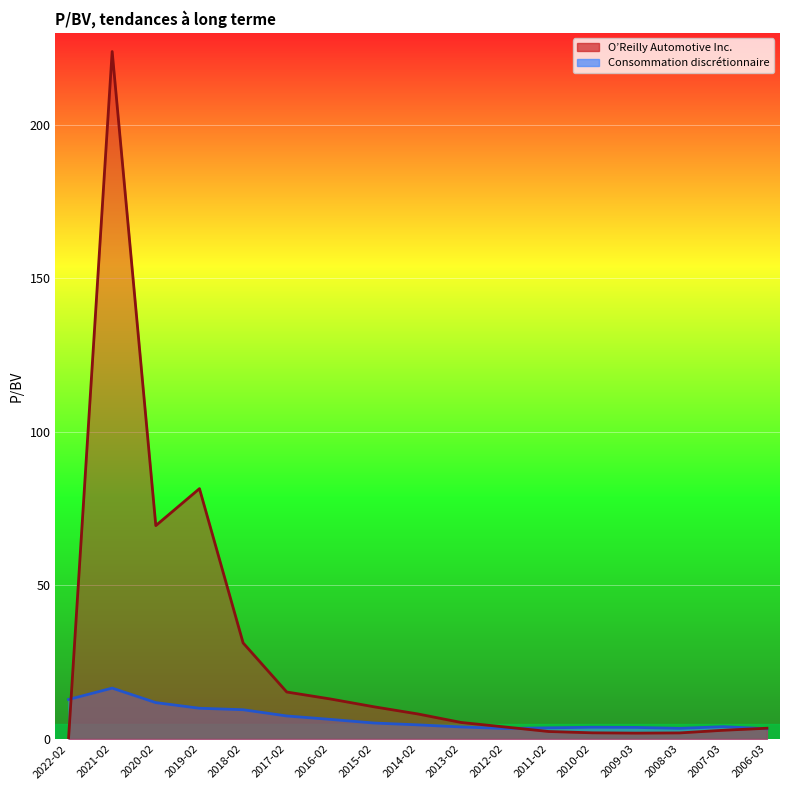

Which series changed the most between 2021-02 and 2015-02?

O’Reilly Automotive Inc.